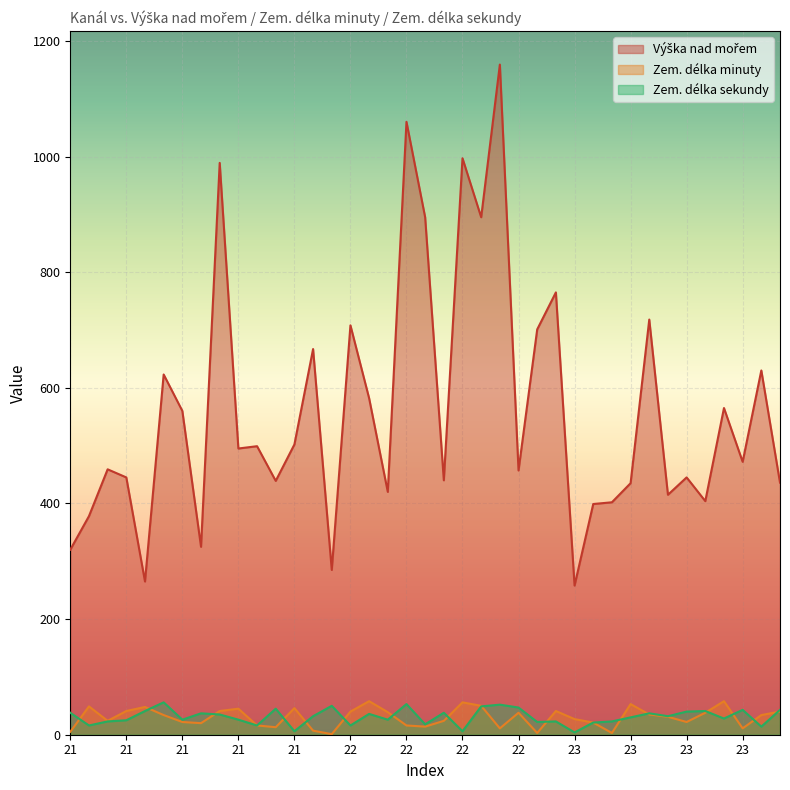

At which category is the sum across all series the highest?

22